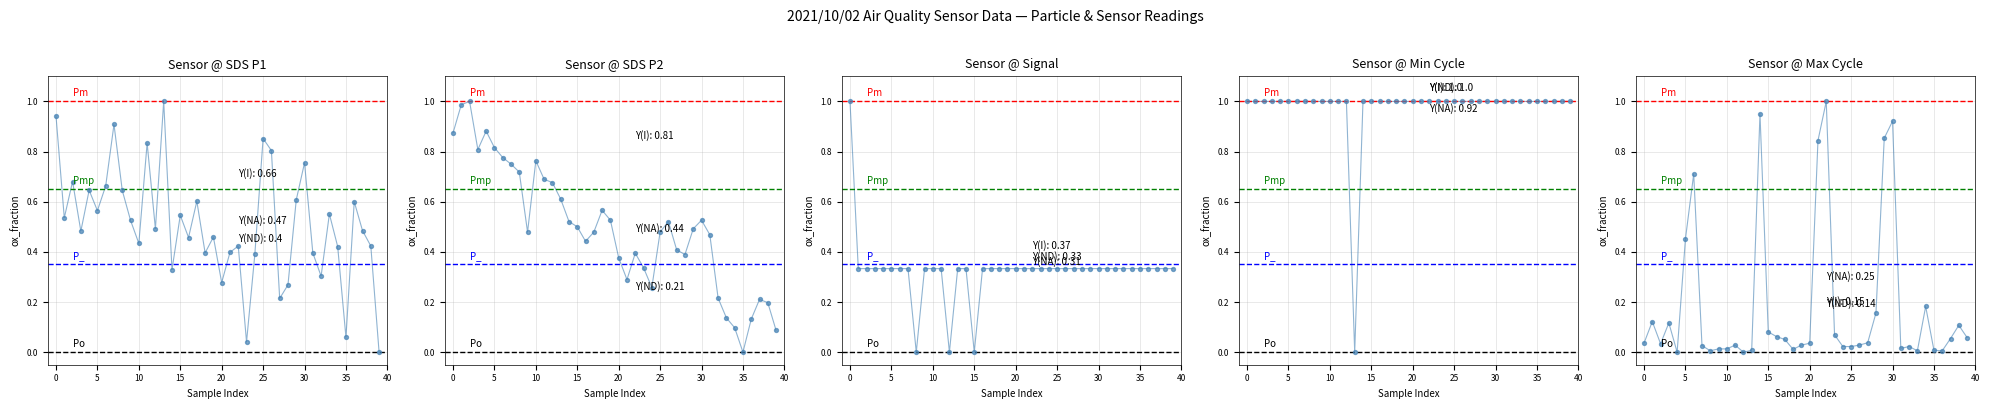

At how many categories does at least one series exceed 0?

40